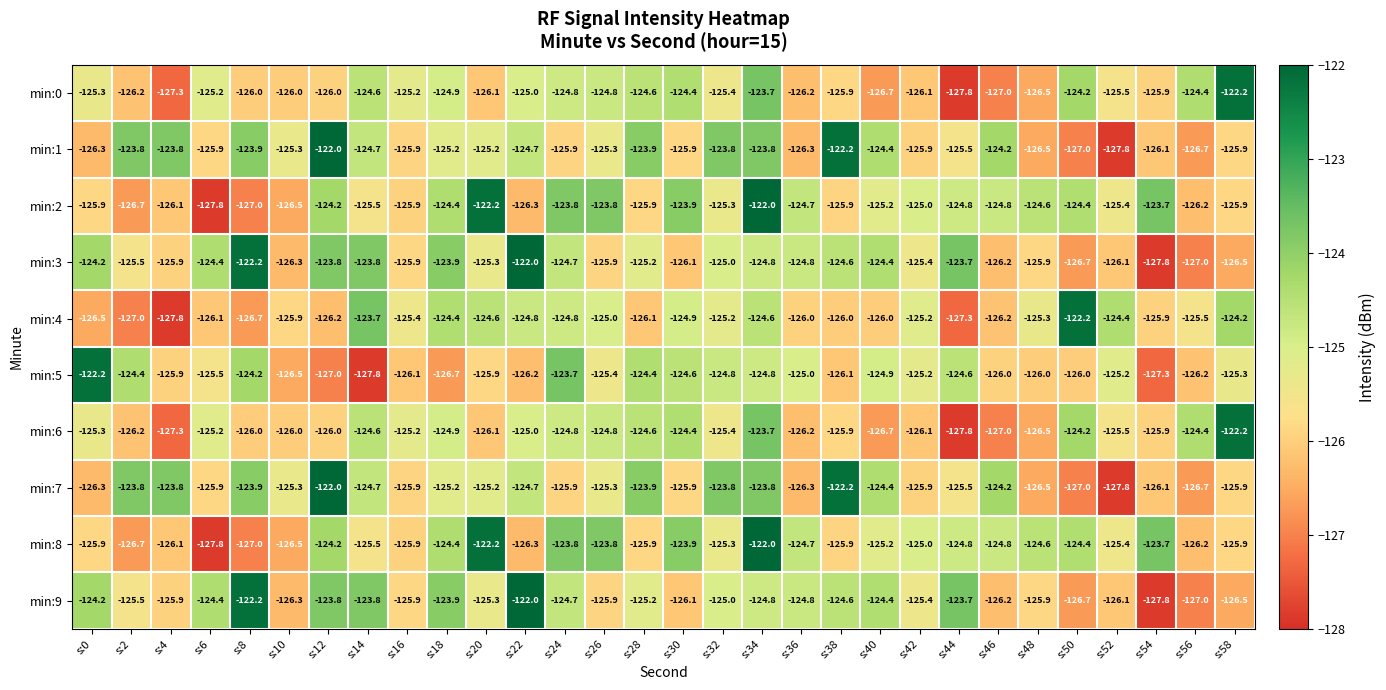

How many data points does each series have?

30